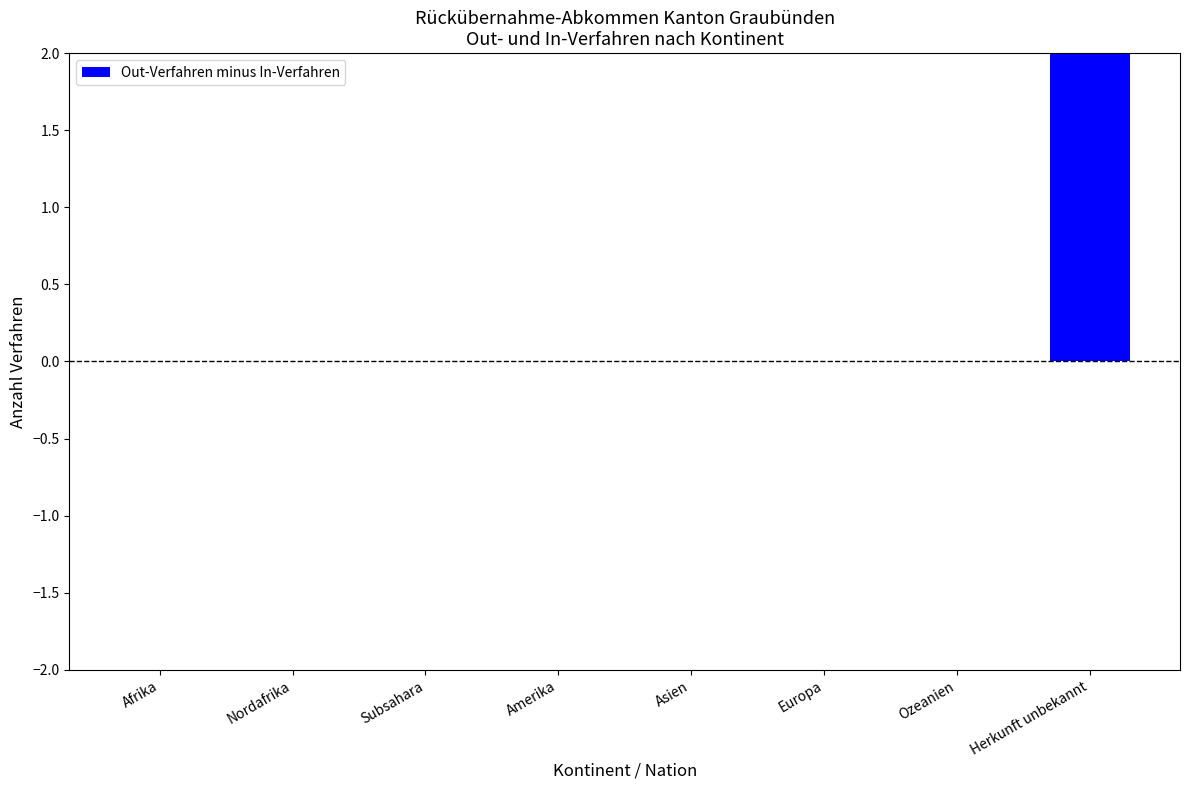

Which category has the lowest value across all series?

Afrika